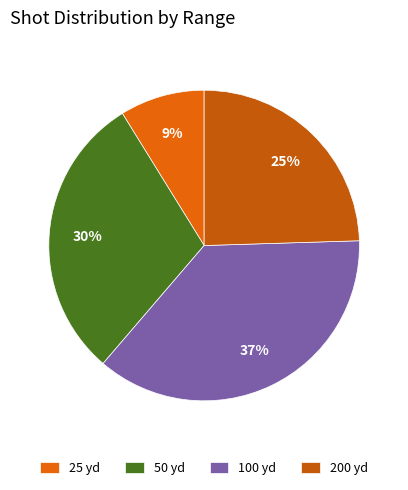

Which has a higher value, 100 yd or 25 yd?

100 yd